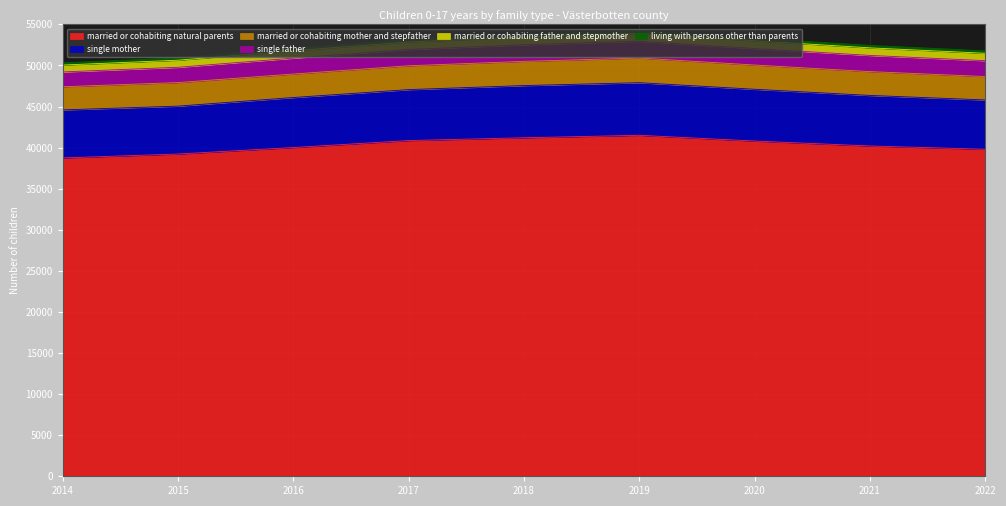

What is the total value across all series at 2019?

54220